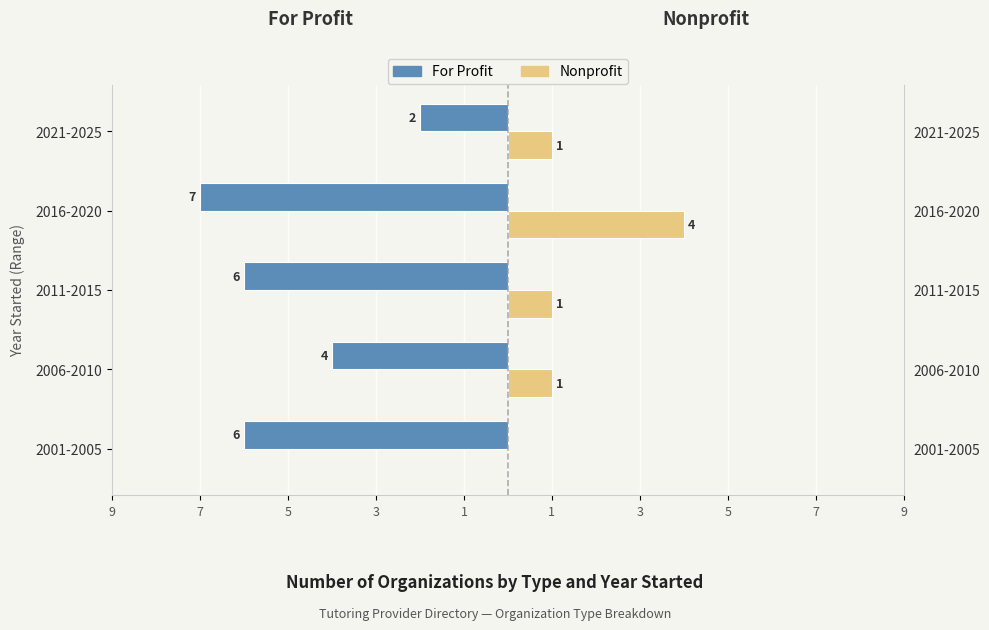

What is the sum of all Nonprofit values?

7